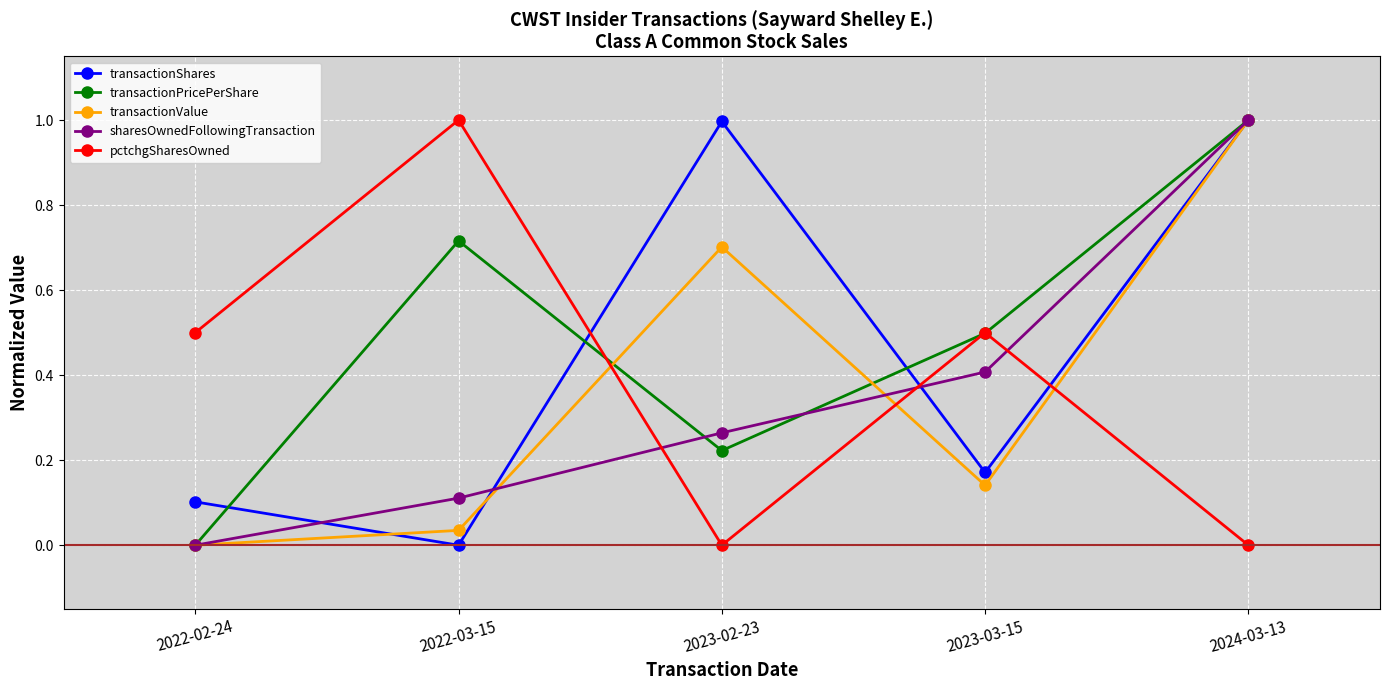

The value of transactionValue at 2023-02-23 is 0.7. True or false?

True